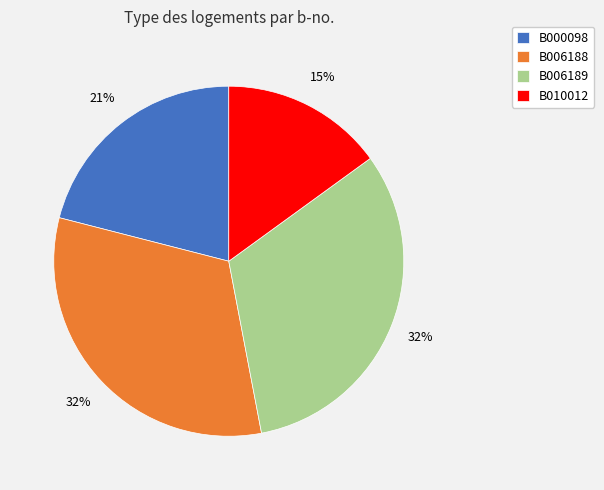

Does any single category account for the majority?

No